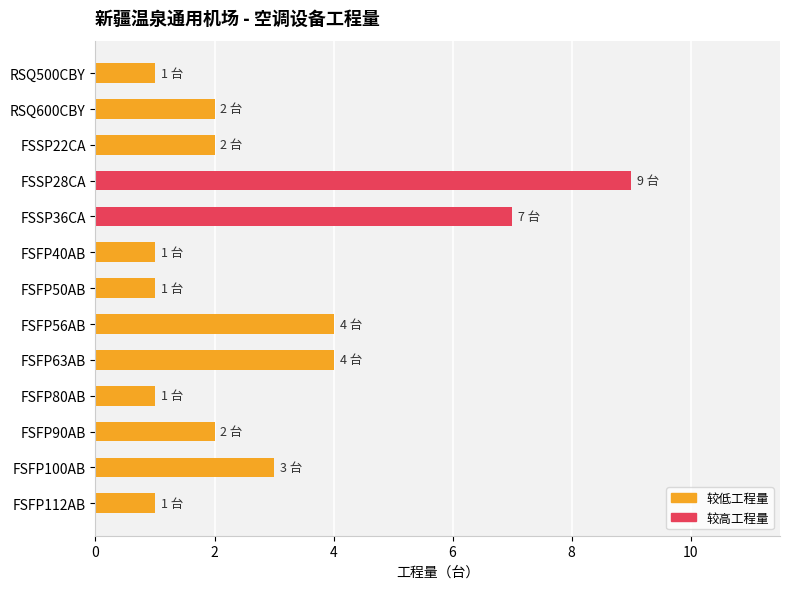

What is the greatest value displayed?

9